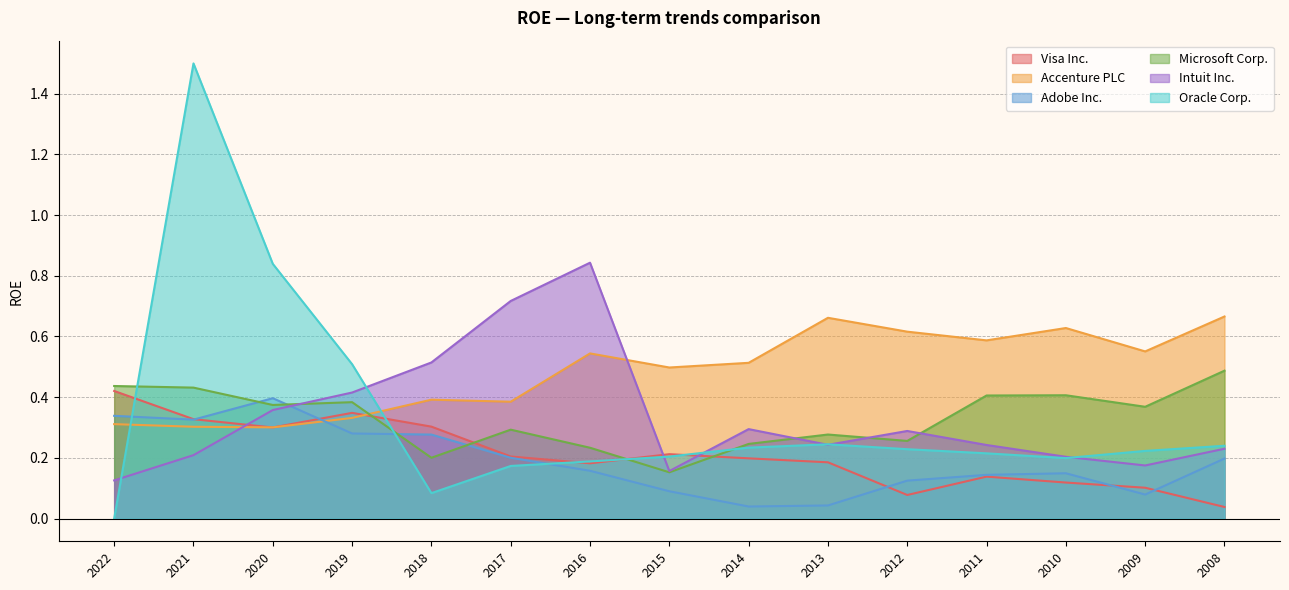

How many lines are shown in the chart?

6